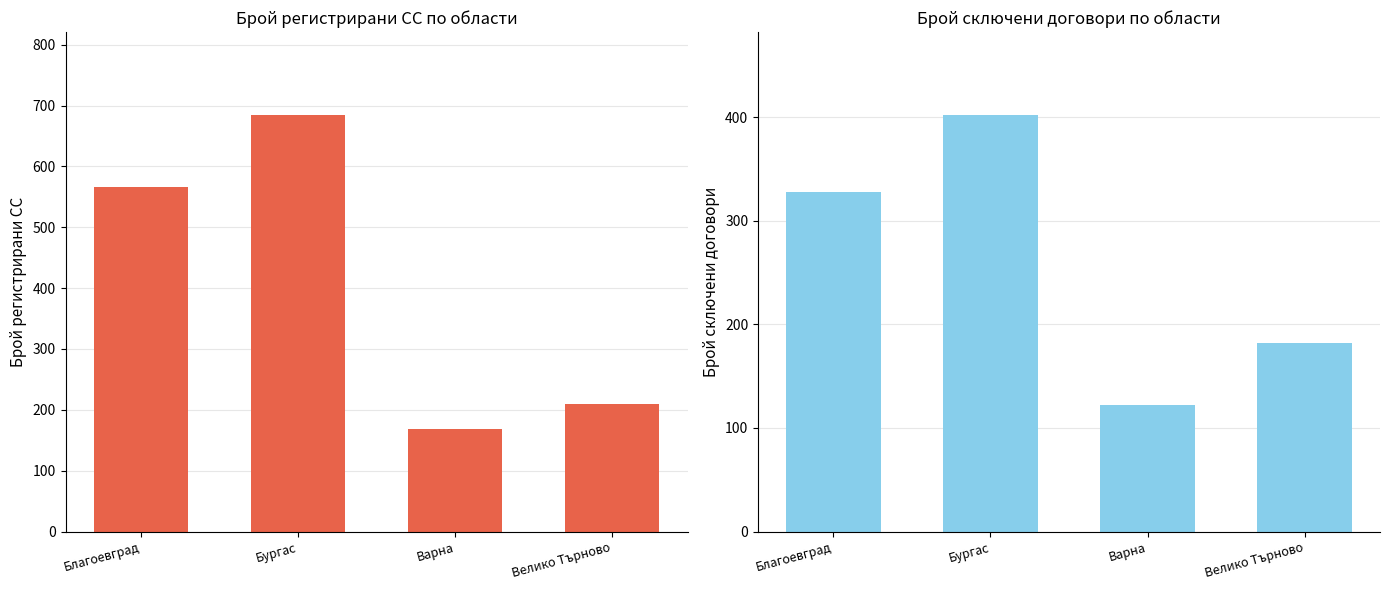

What position from the left is Бургас?

2